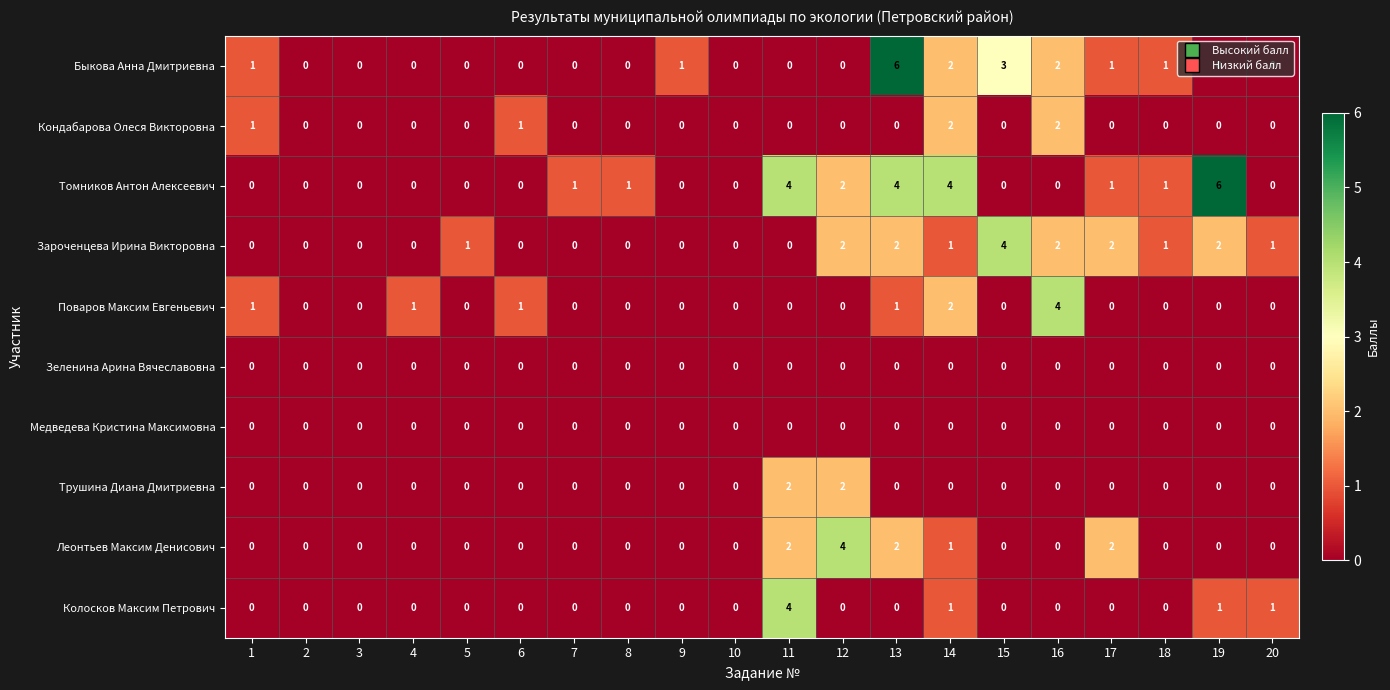

Between 6 and 12, which series saw the biggest shift?

Леонтьев Максим Денисович